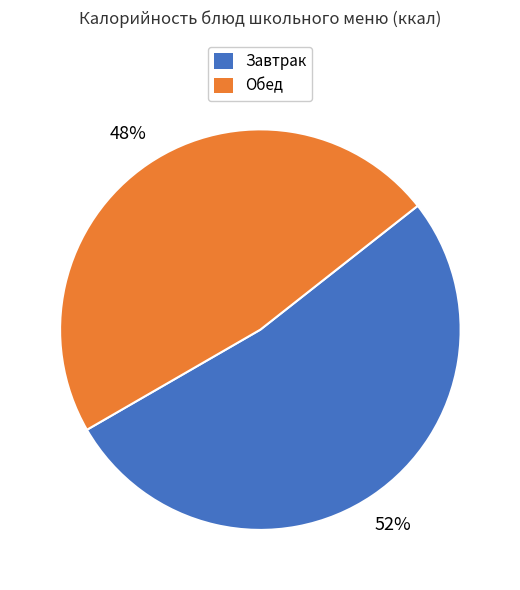

To the nearest percent, what is the average slice percentage?

50%